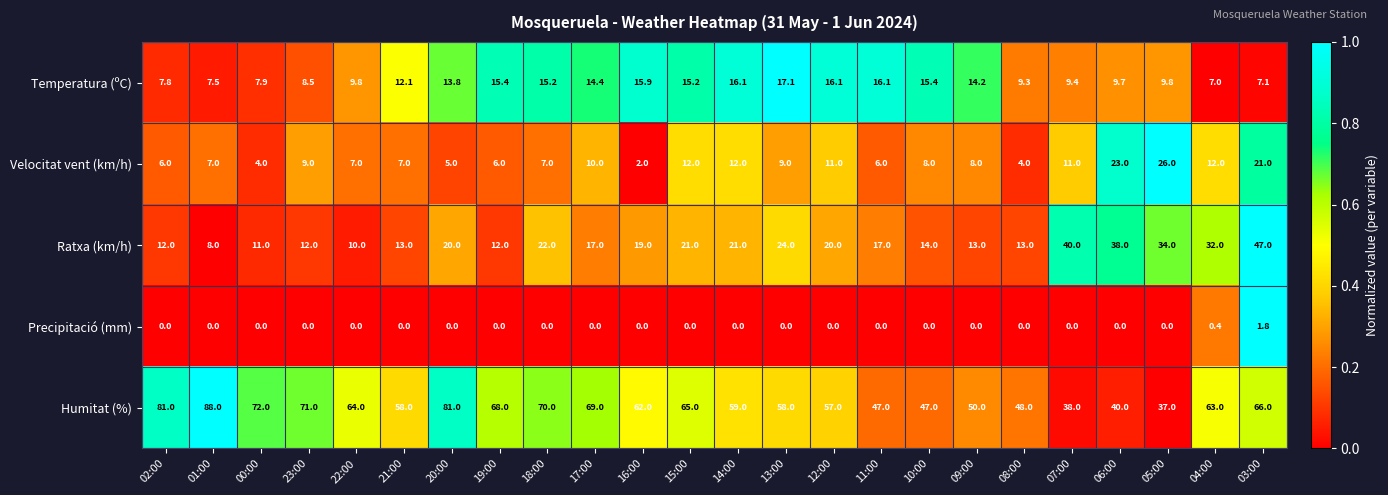

Is it true that Precipitació (mm) equals 0.0 at 23:00?

True